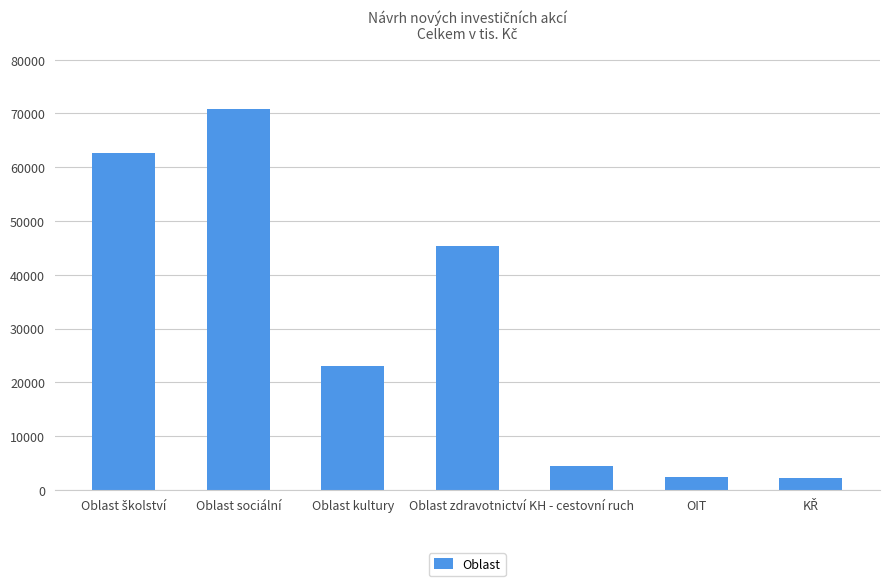

Approximately how many times larger is the value at OIT compared to Oblast zdravotnictví?

0.1